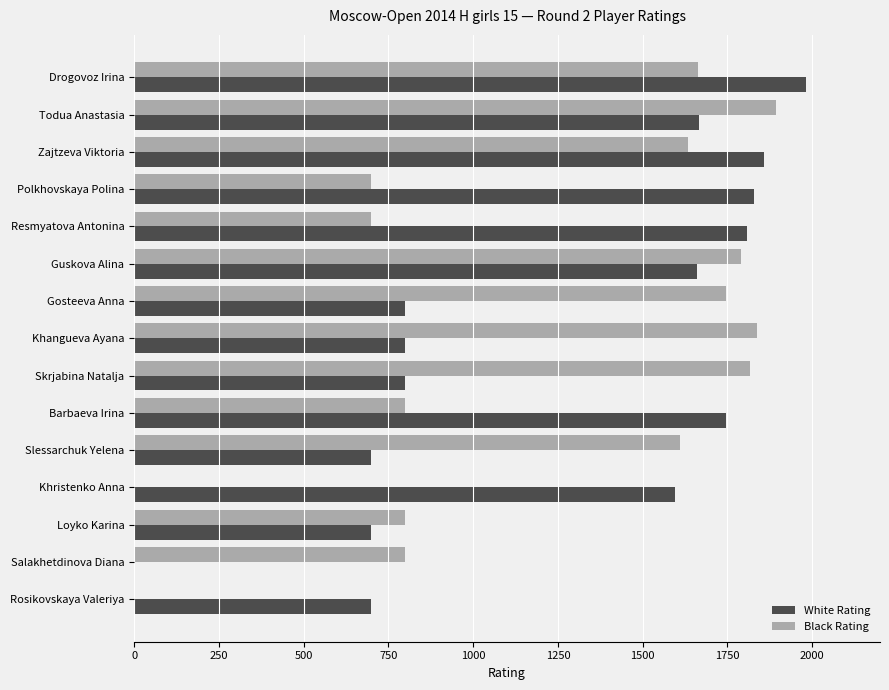

Is the value of Black Rating at Gosteeva Anna greater than the value of White Rating at Skrjabina Natalja?

Yes